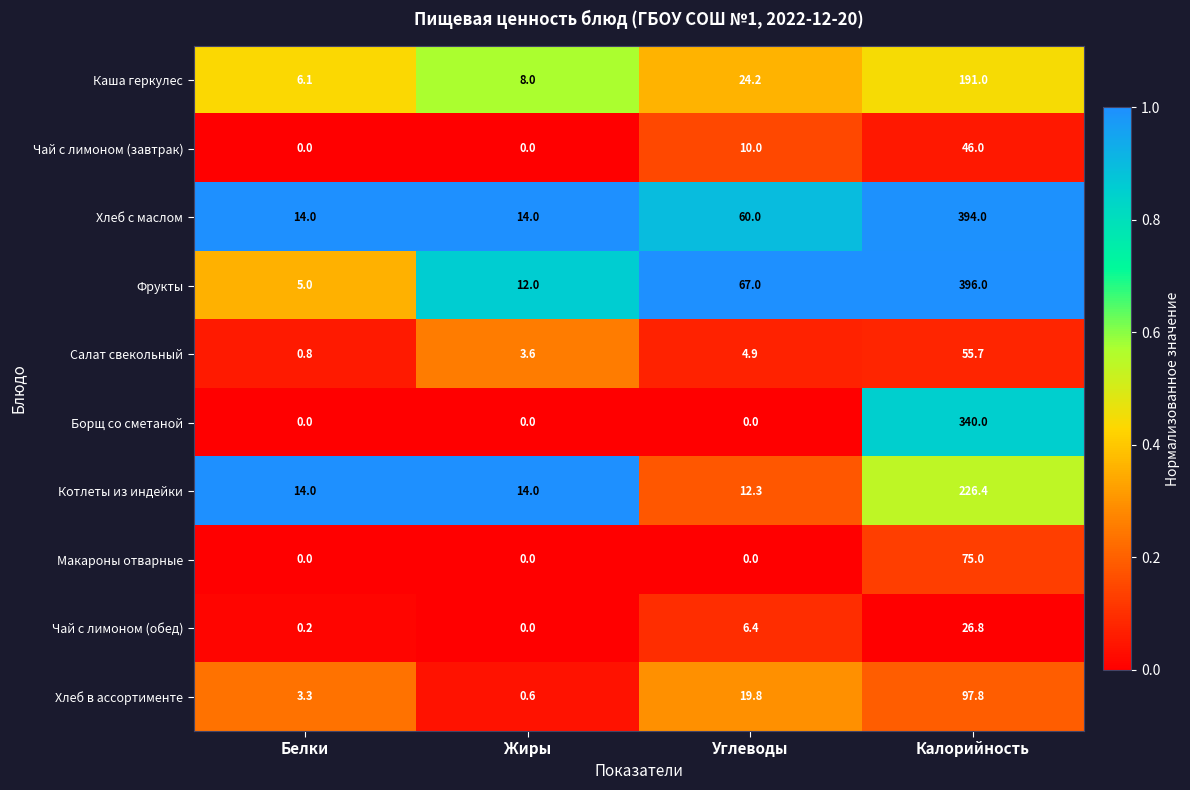

At which category is the sum across all series the highest?

Калорийность